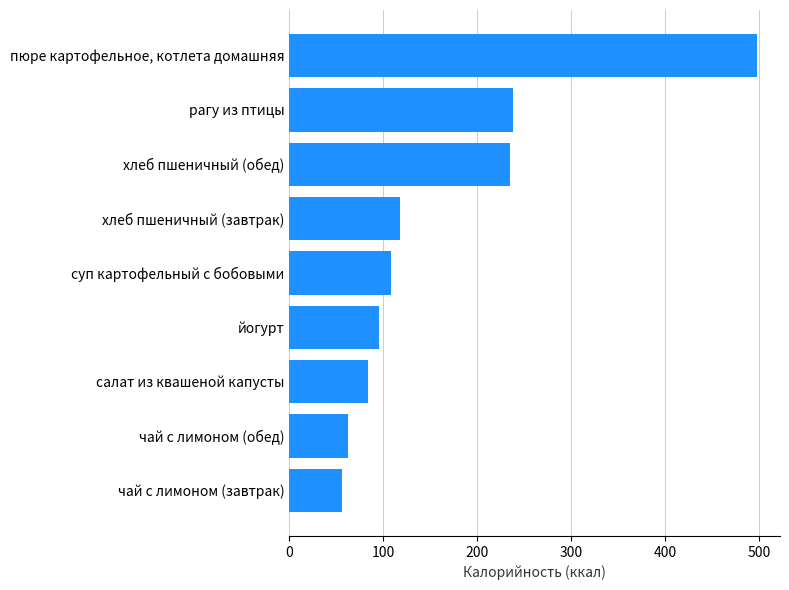

Reading bottom to top, transcribe all the data shown in this chart.

56.0	62.0	83.2	95.0	107.8	117.5	235.0	237.7	497.4